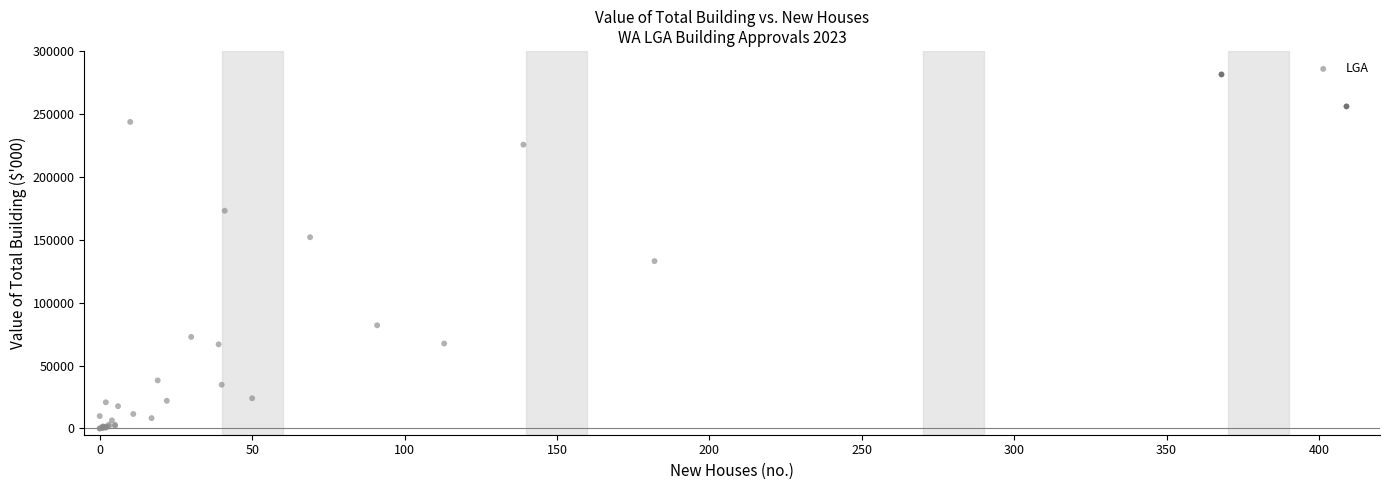

What Y value in the scatter plot is closest to 140652?

132956.8